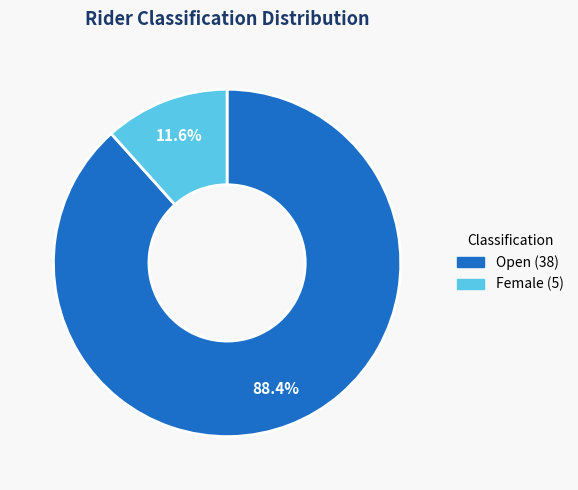

Is there a majority slice in this chart?

Yes